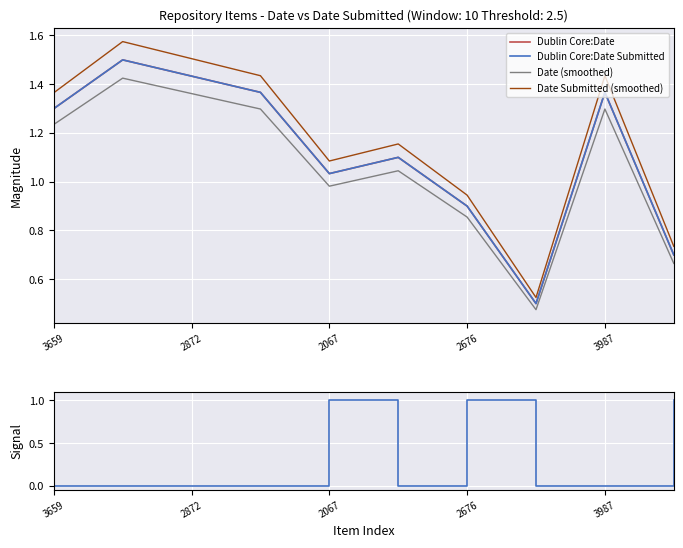

How many interior local peaks does the Dublin Core:Date Submitted series have?

3